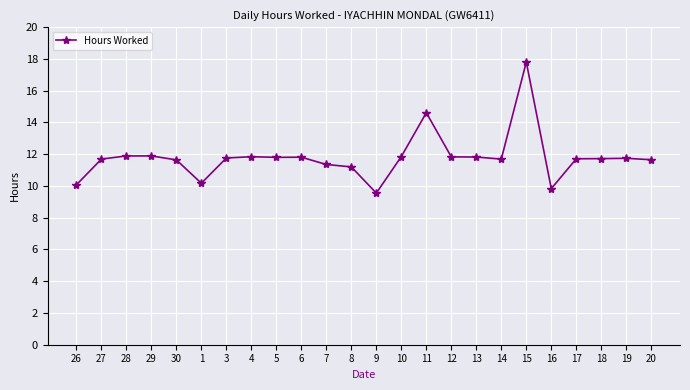

True or false: the data has more than 1 interior local peaks.

True